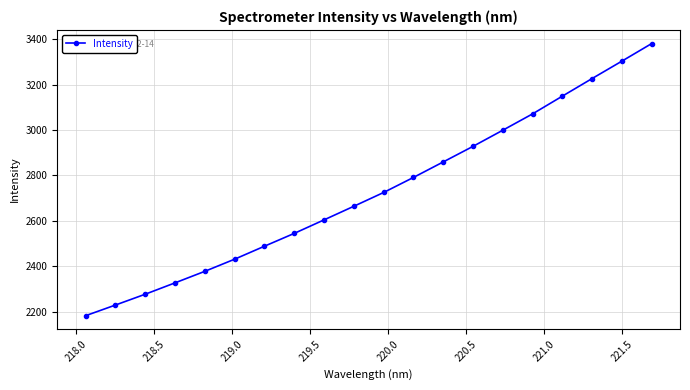

What is the maximum value shown in the chart?

3381.1